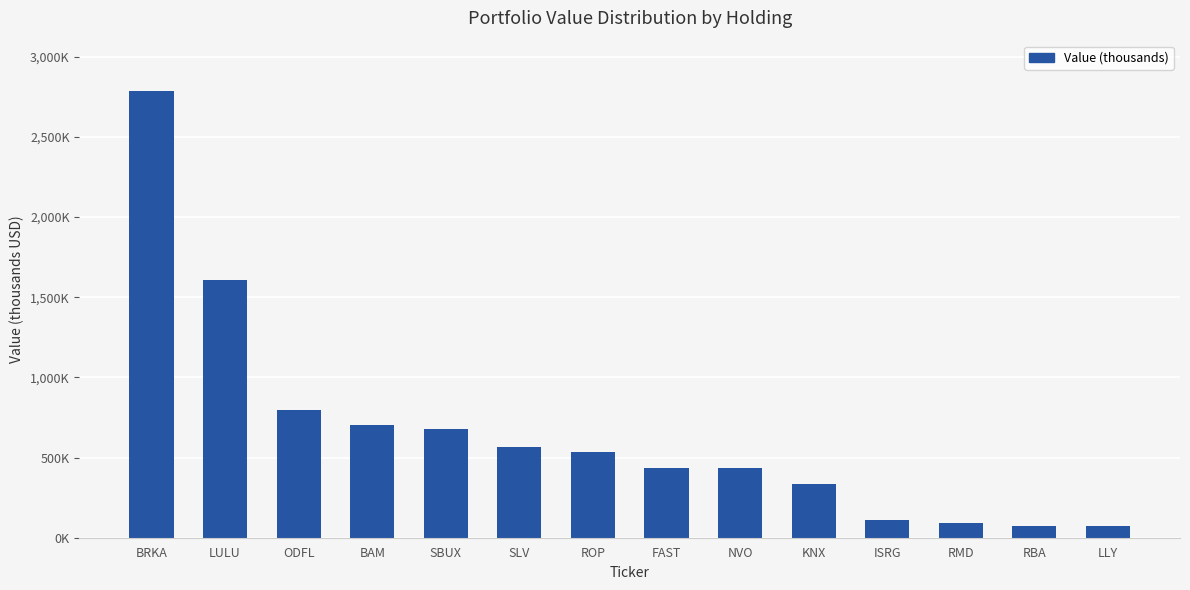

What value does the data have at NVO, to the nearest 10?

433000